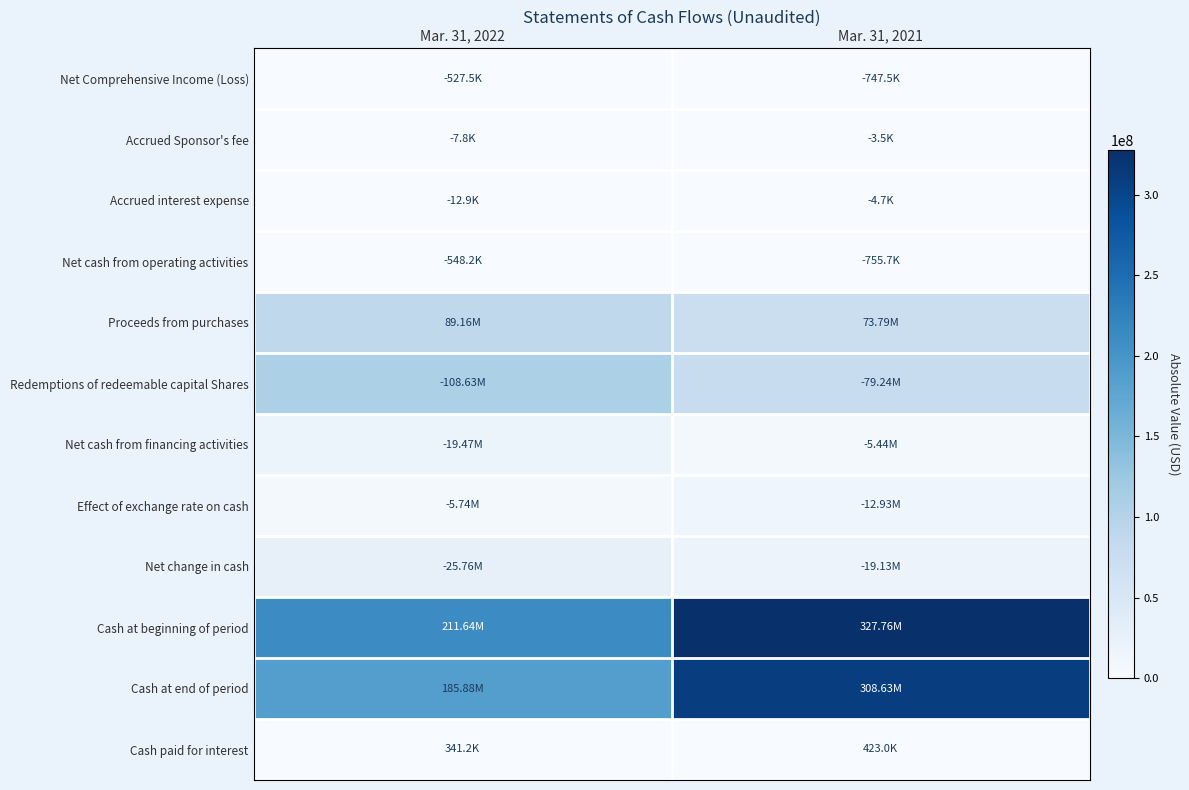

Reading left to right, transcribe all the data shown in this chart.

Net Comprehensive Income (Loss): Mar. 31, 2022=527541	Mar. 31, 2021=747550
Accrued Sponsor's fee: Mar. 31, 2022=7816	Mar. 31, 2021=3462
Accrued interest expense: Mar. 31, 2022=12883	Mar. 31, 2021=4680
Net cash from operating activities: Mar. 31, 2022=548240	Mar. 31, 2021=755692
Proceeds from purchases: Mar. 31, 2022=89158392	Mar. 31, 2021=73791699
Redemptions of redeemable capital Shares: Mar. 31, 2022=108633073	Mar. 31, 2021=79236071
Net cash from financing activities: Mar. 31, 2022=19474681	Mar. 31, 2021=5444372
Effect of exchange rate on cash: Mar. 31, 2022=5739486	Mar. 31, 2021=12929992
Net change in cash: Mar. 31, 2022=25762407	Mar. 31, 2021=19130056
Cash at beginning of period: Mar. 31, 2022=211643424	Mar. 31, 2021=327764221
Cash at end of period: Mar. 31, 2022=185881017	Mar. 31, 2021=308634165
Cash paid for interest: Mar. 31, 2022=341229	Mar. 31, 2021=423027